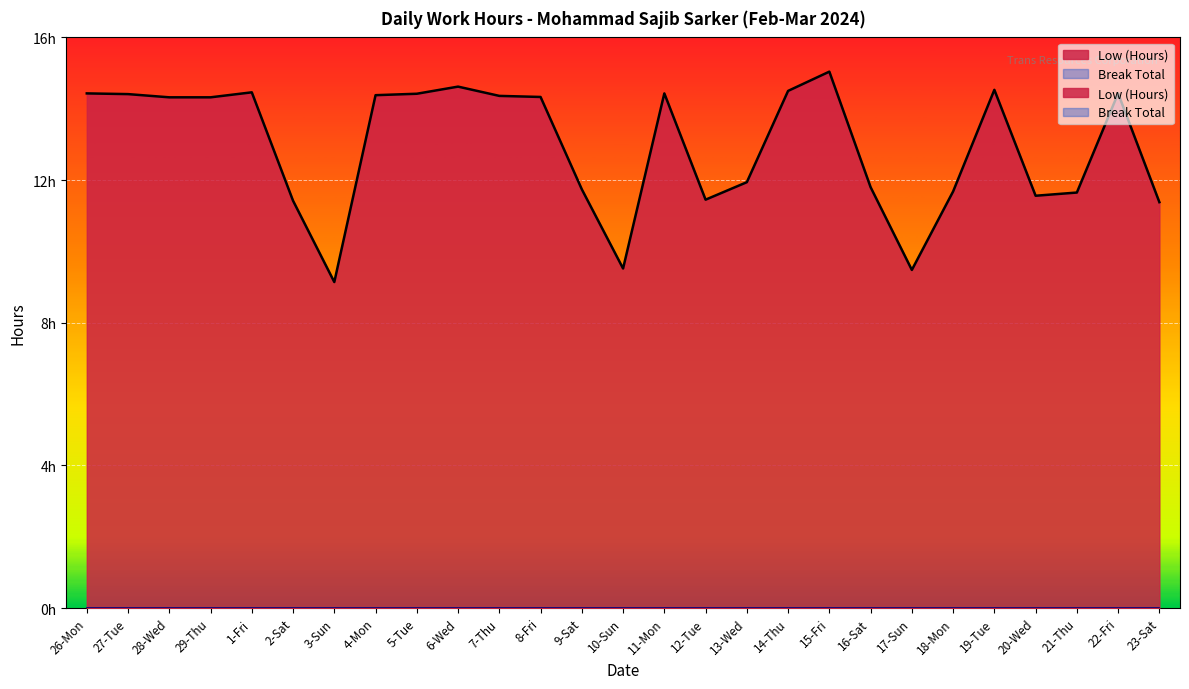

How many data points does each series have?

27